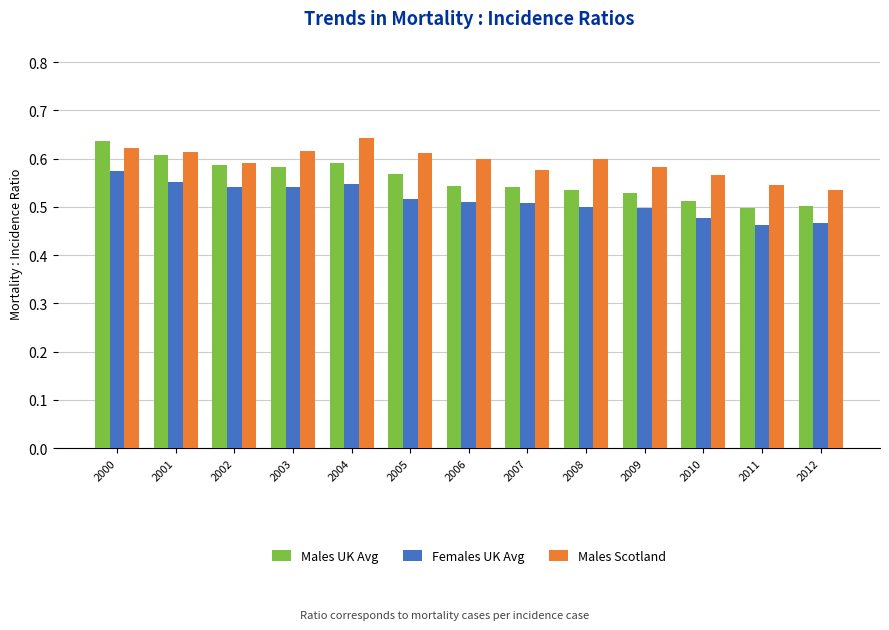

The Males UK Avg series shows 0.3 at 2011. True or false?

False